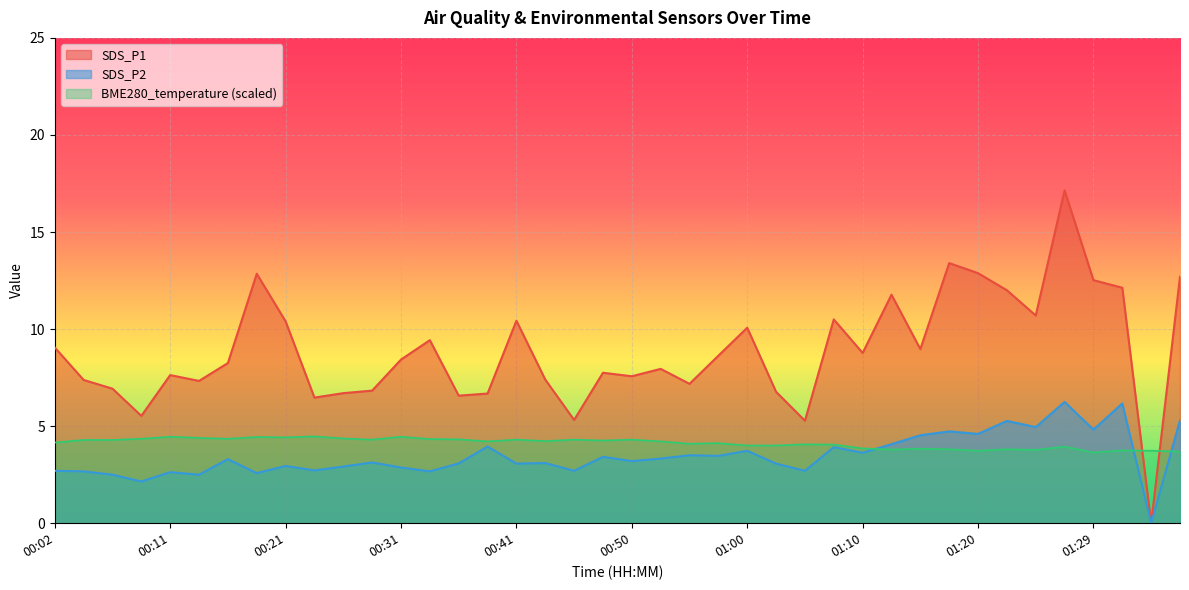

Is the value of SDS_P2 at 01:24 greater than the value of BME280_temperature at 00:50?

Yes